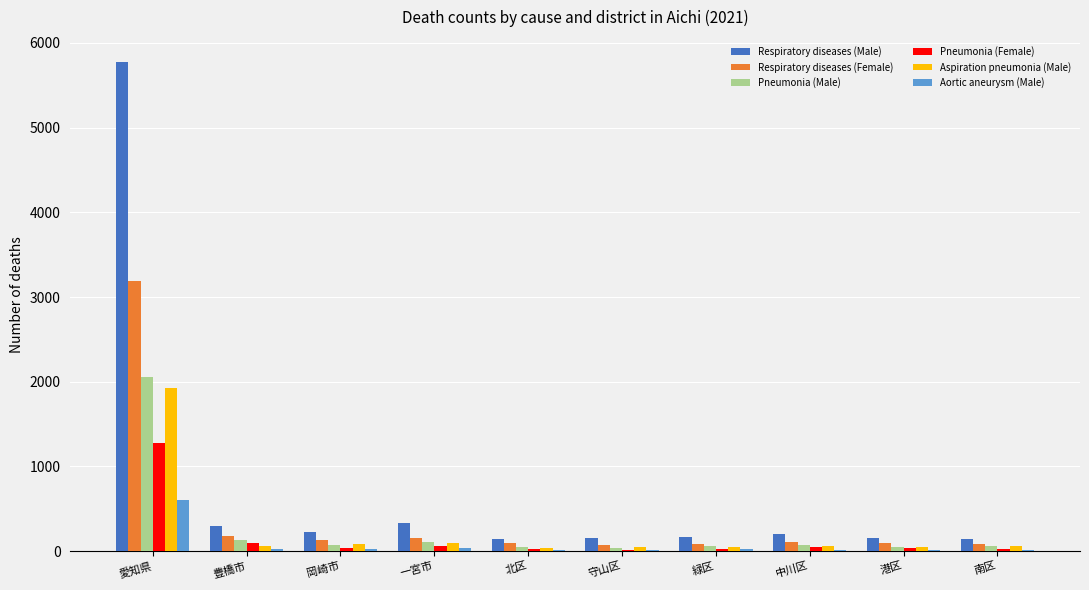

Is it true that Aortic aneurysm (Male) equals 610 at 愛知県?

True